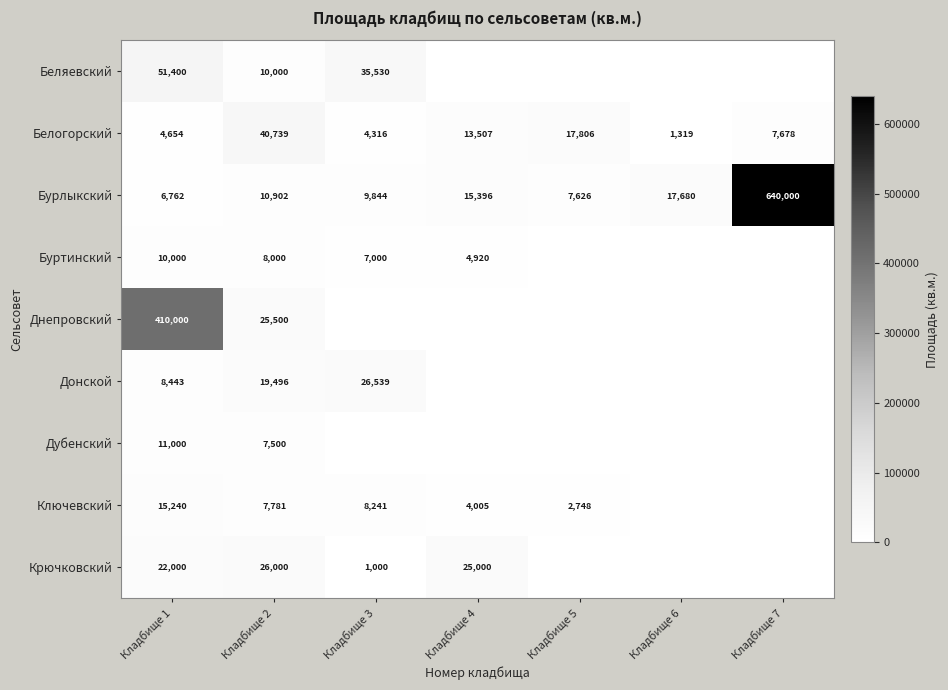

What is the maximum value for Белогорский?

40739